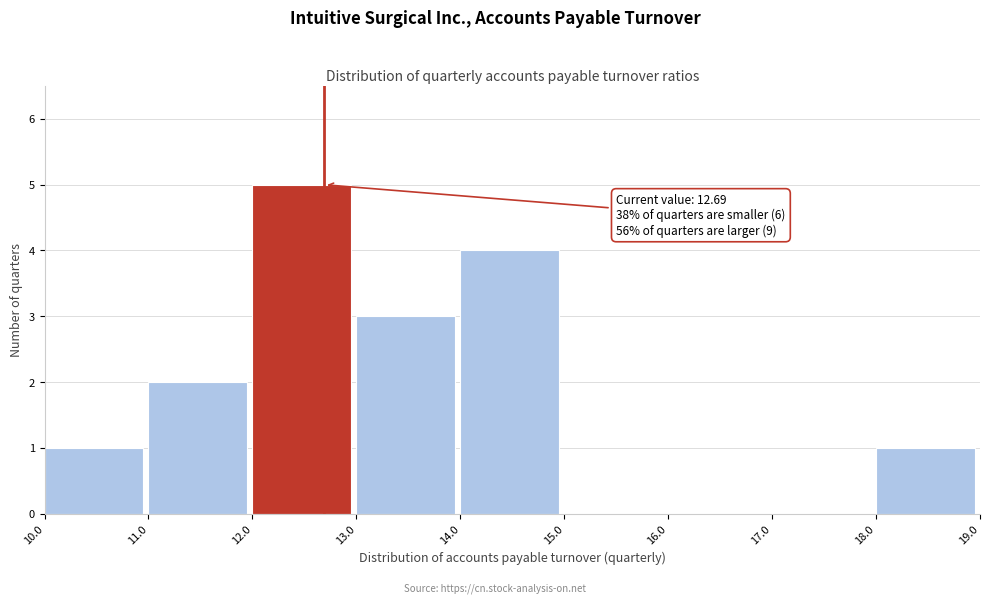

Which range on the x-axis has the tallest bar?

12.0 to 13.0